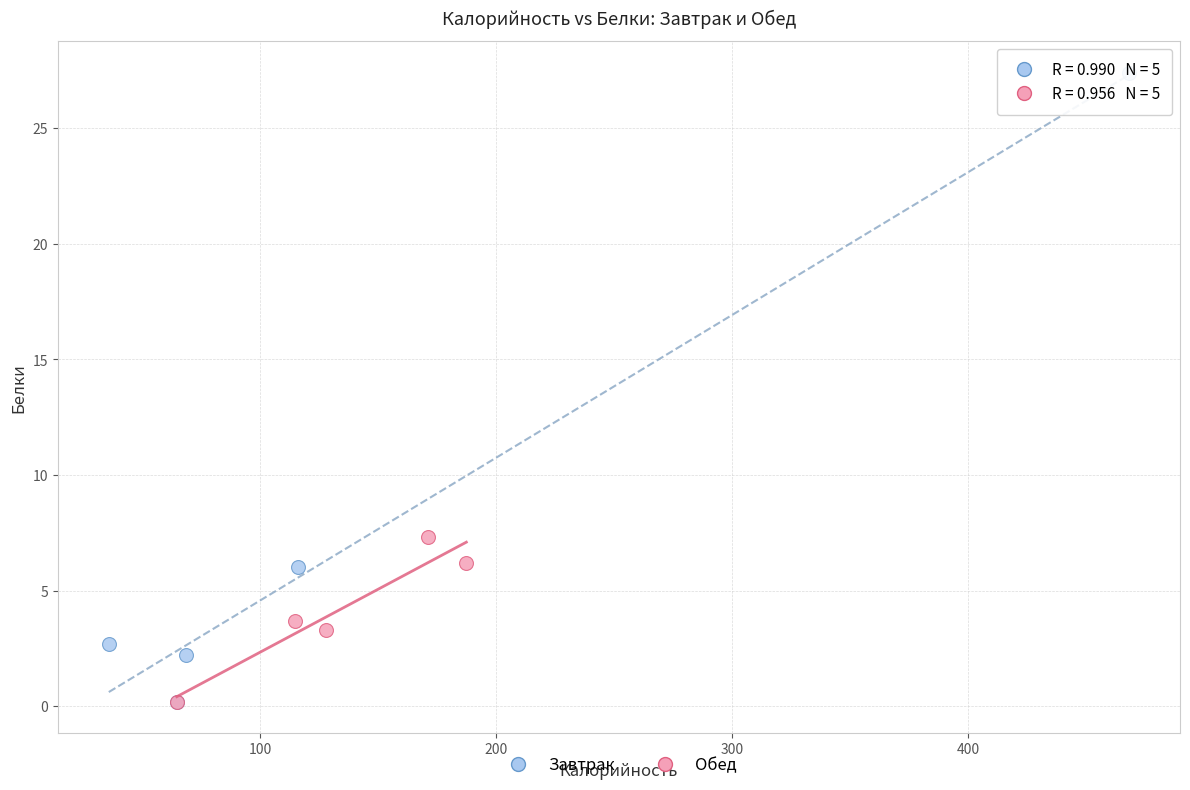

Which series contains the highest Y value?

Завтрак